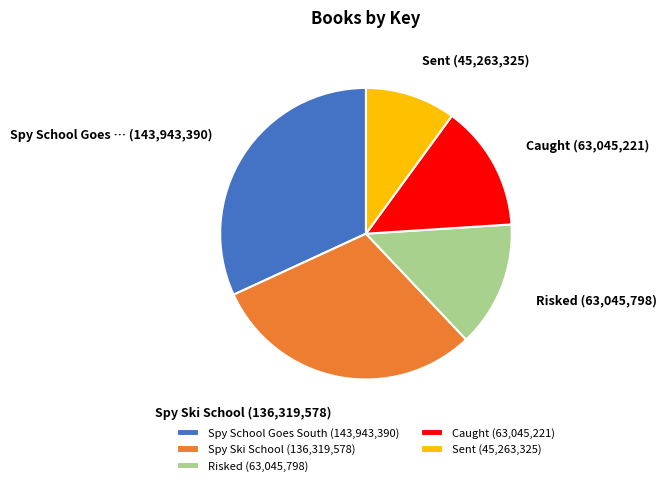

Combined, do Caught (63,045,221) and Sent (45,263,325) account for over 50%?

No